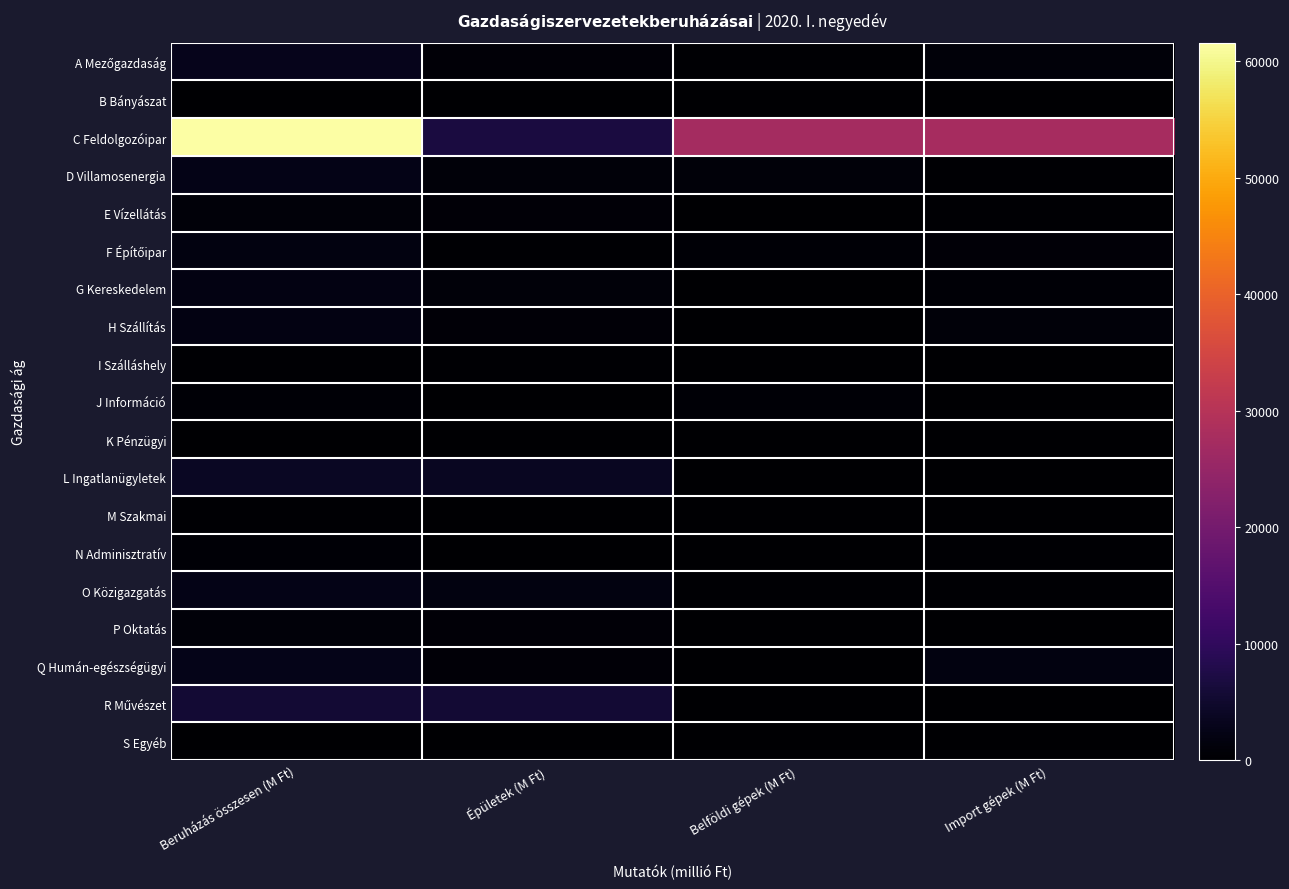

At how many categories does at least one series exceed 32458?

1